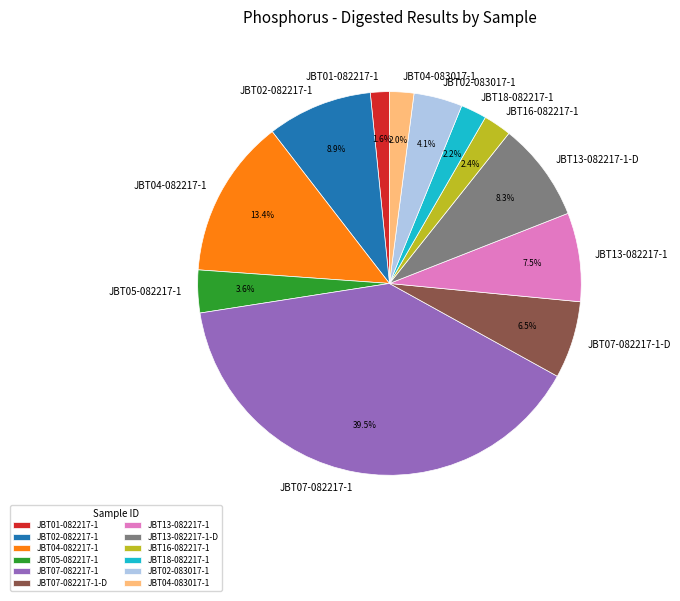

Which has a higher value, JBT02-082217-1 or JBT16-082217-1?

JBT02-082217-1